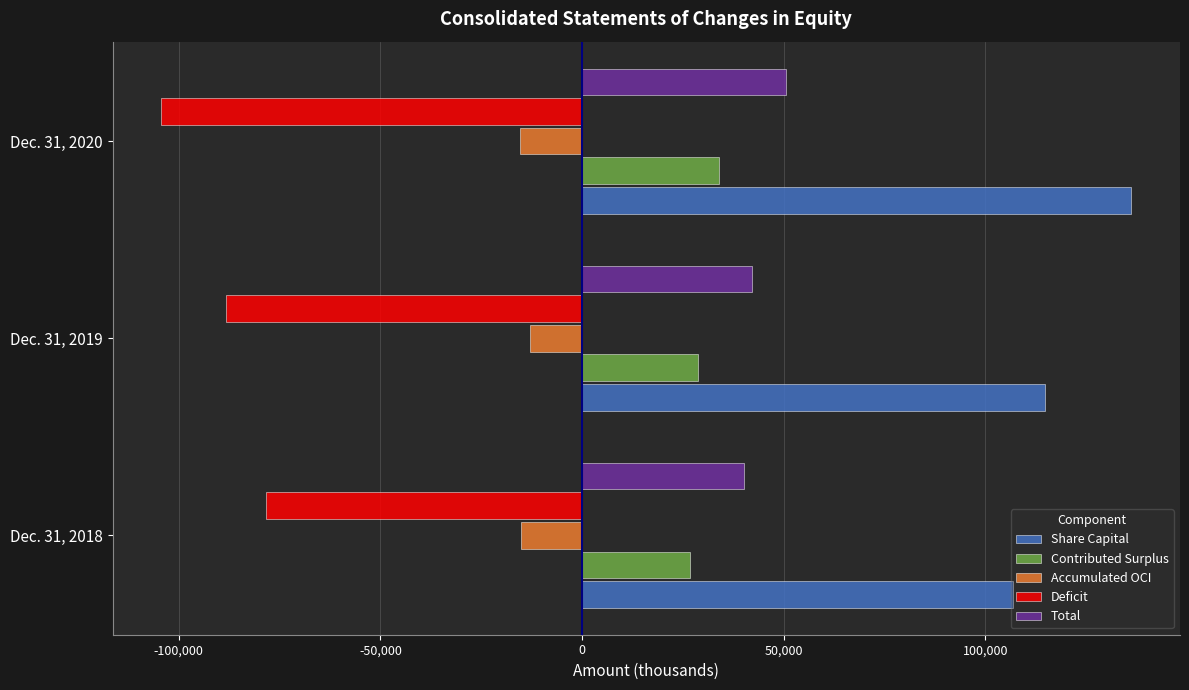

What is the spread (max minus min) of values at Dec. 31, 2019?

203212